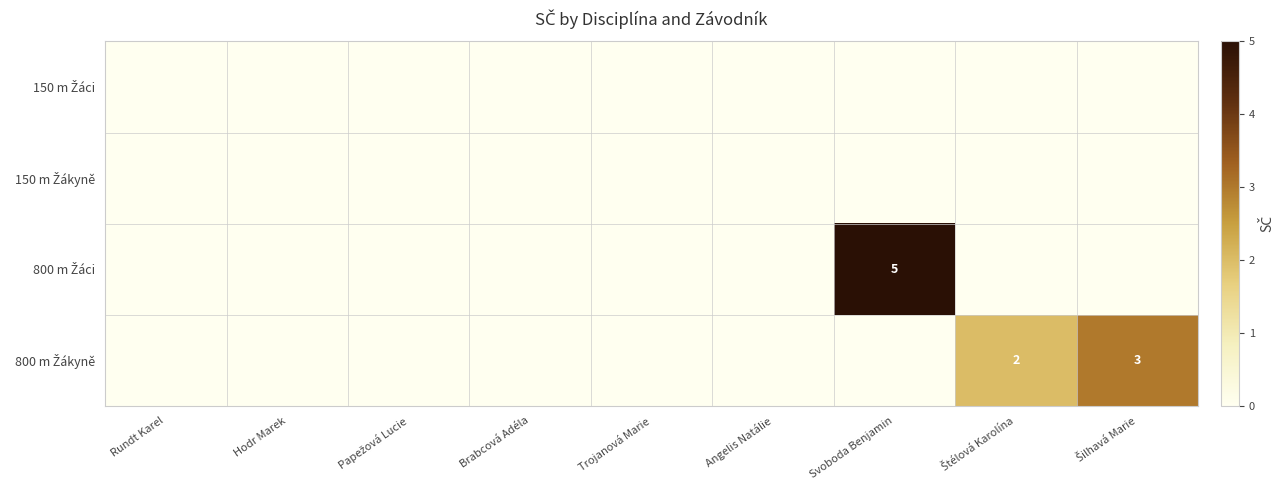

Between Papežová Lucie and Trojanová Marie, which is larger?

Papežová Lucie